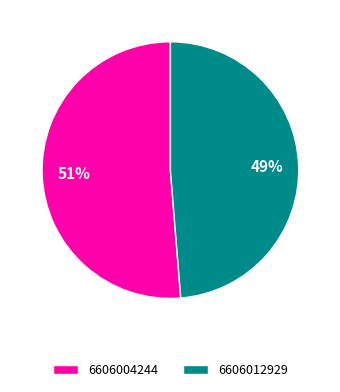

Does any single category account for the majority?

Yes